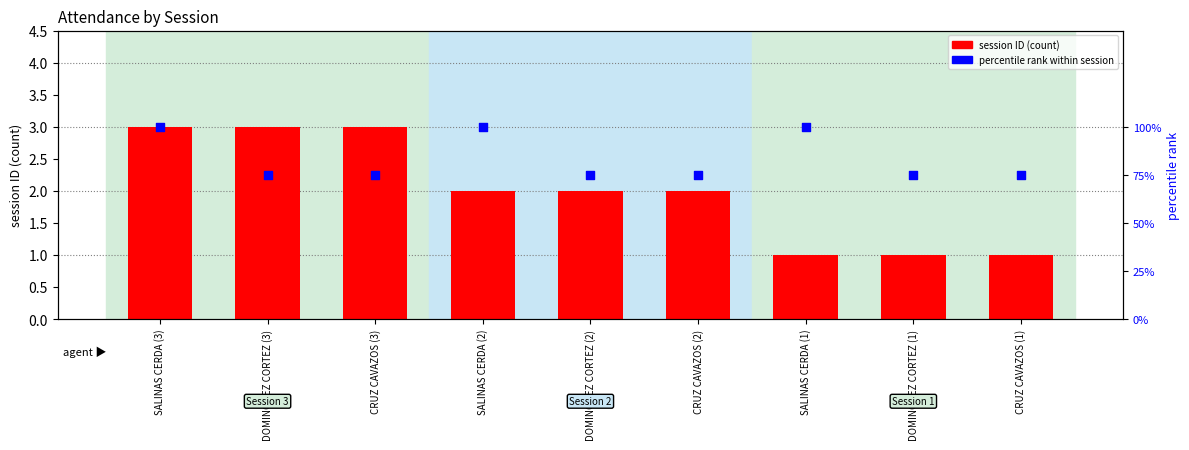

What is the total value across all series at DOMINGUEZ CORTEZ (2)?

77